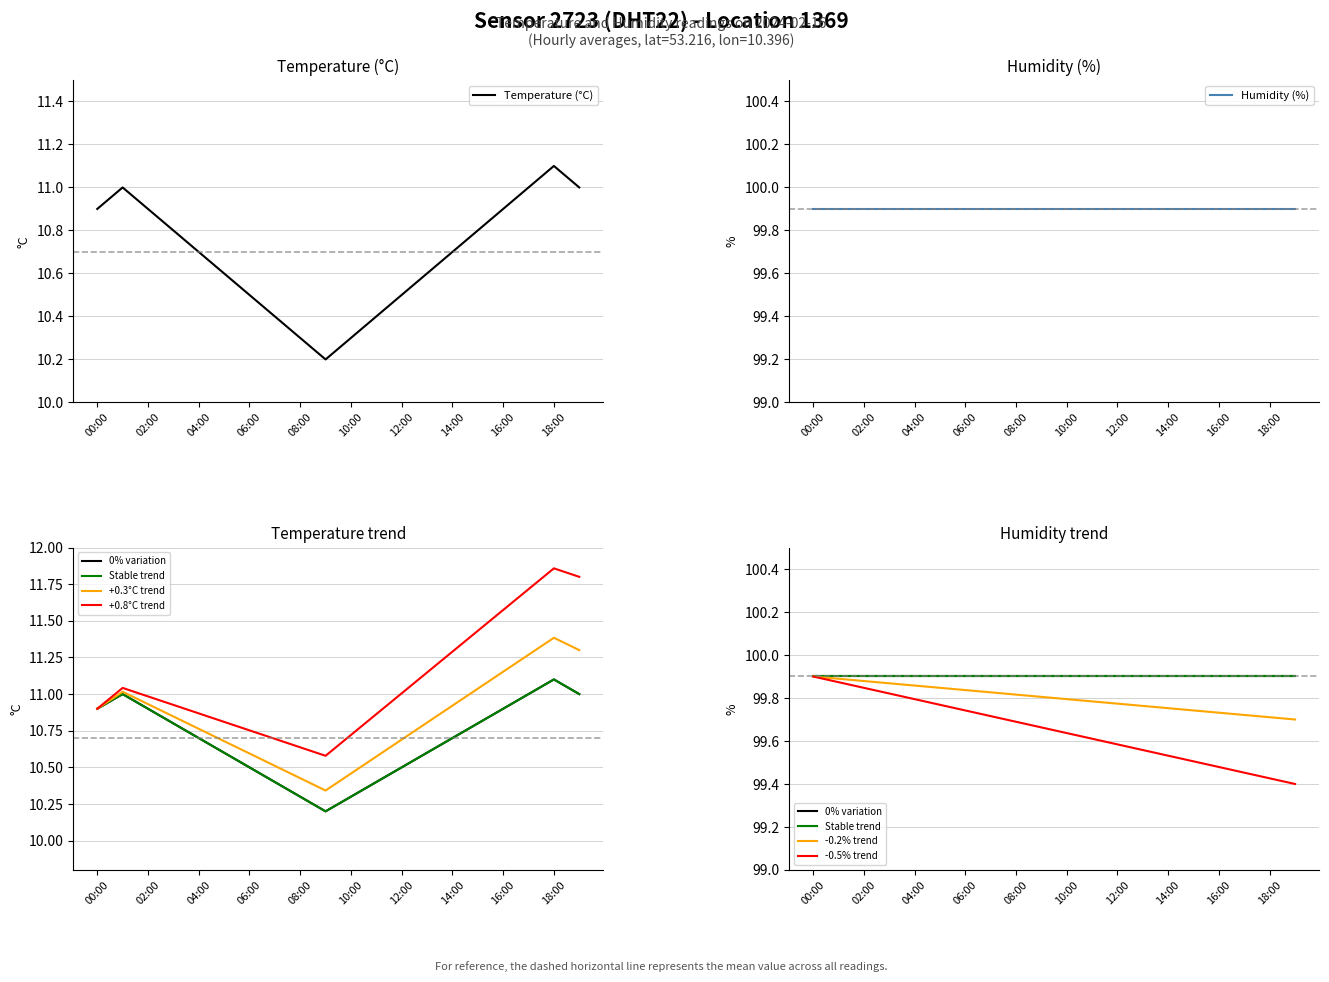

At which label is the value closest to 10?

9